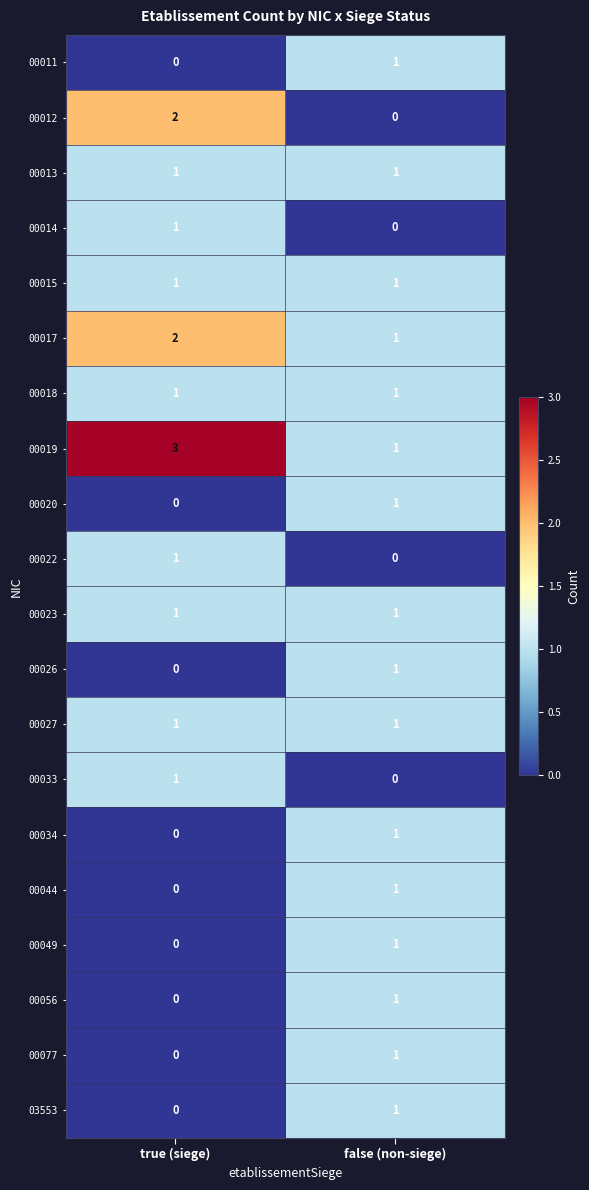

At how many categories does at least one series exceed 2?

1